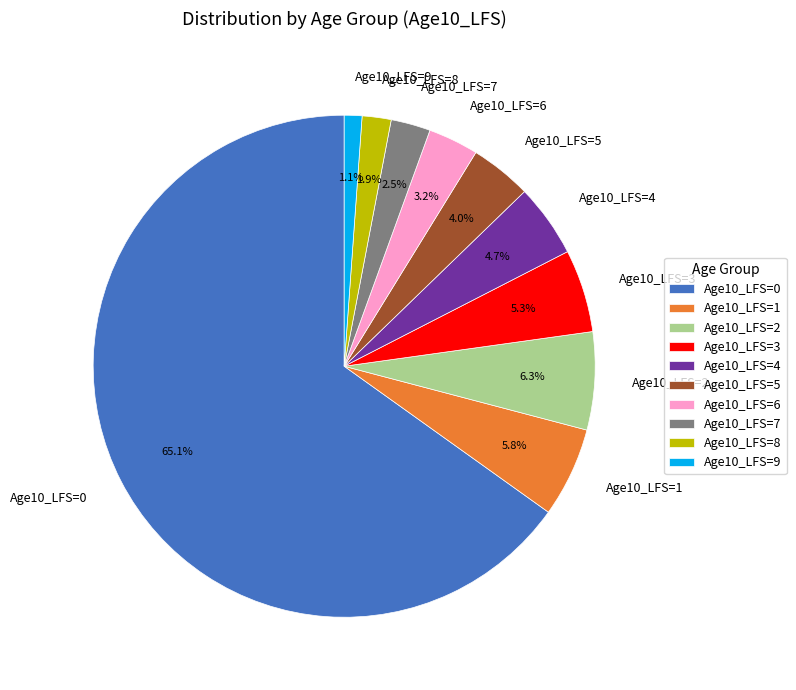

Which slice is the largest?

Age10_LFS=0